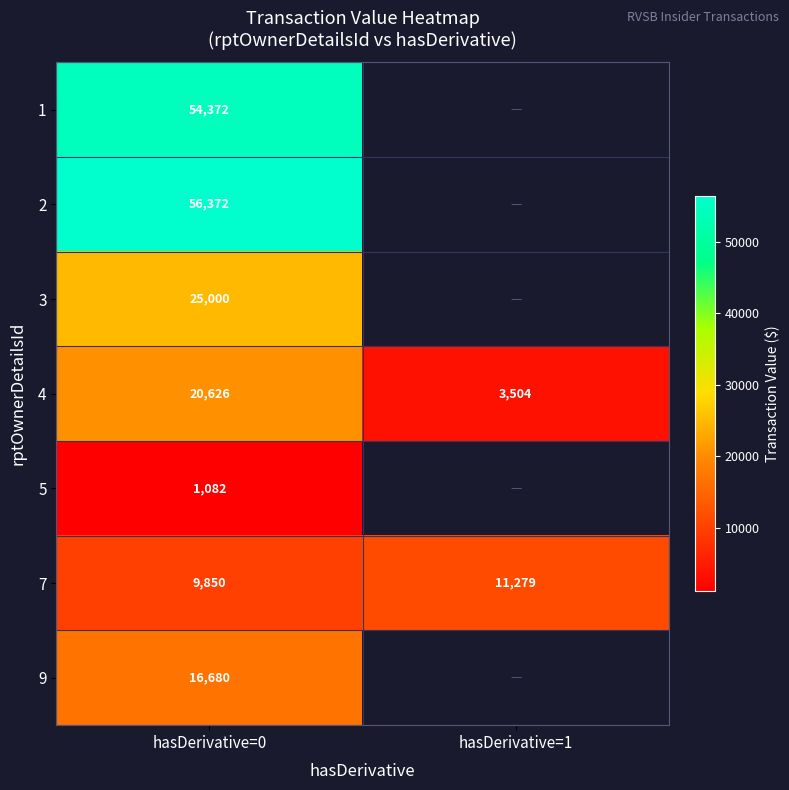

What is the difference between the 7 values at hasDerivative=1 and hasDerivative=0?

1429